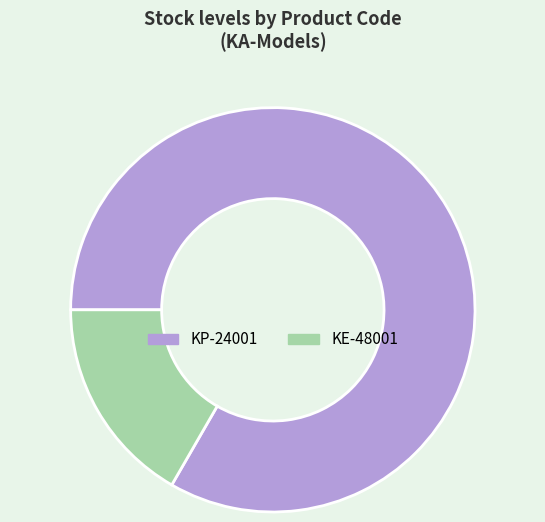

Rank the categories by value from lowest to highest.

KE-48001, KP-24001